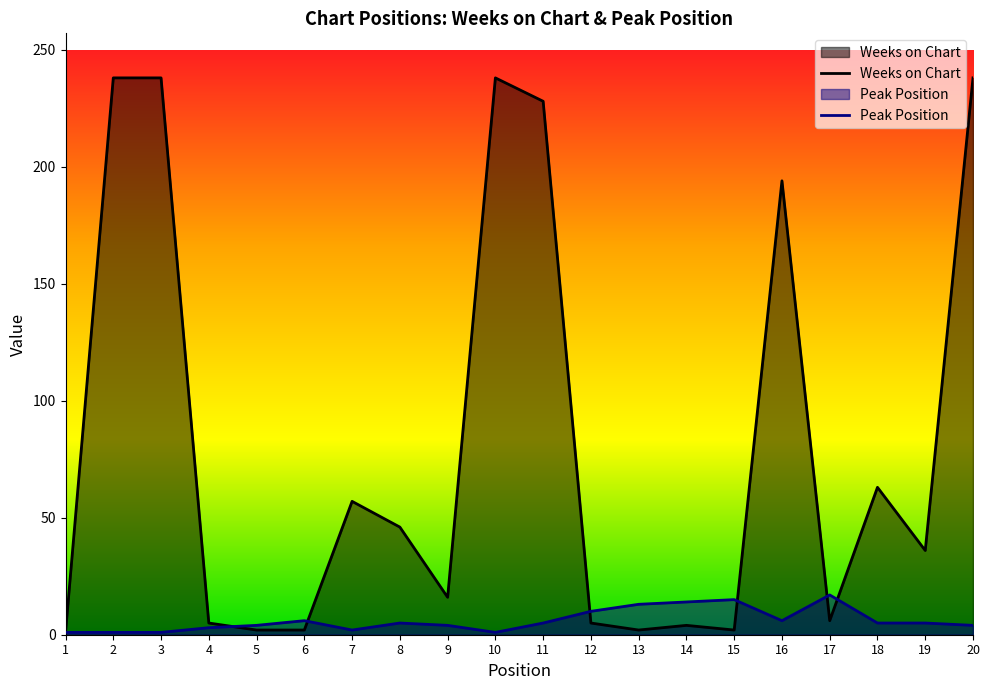

What is the difference between the Weeks on Chart values at 8 and 15?

44